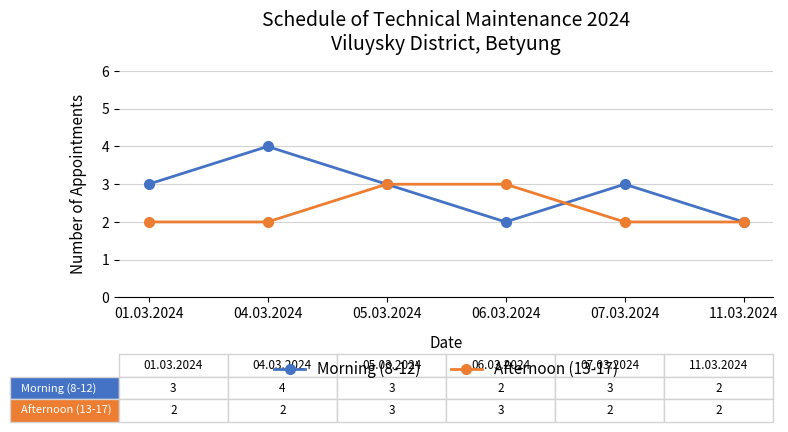

Where is the first local maximum for Morning (8-12)?

04.03.2024